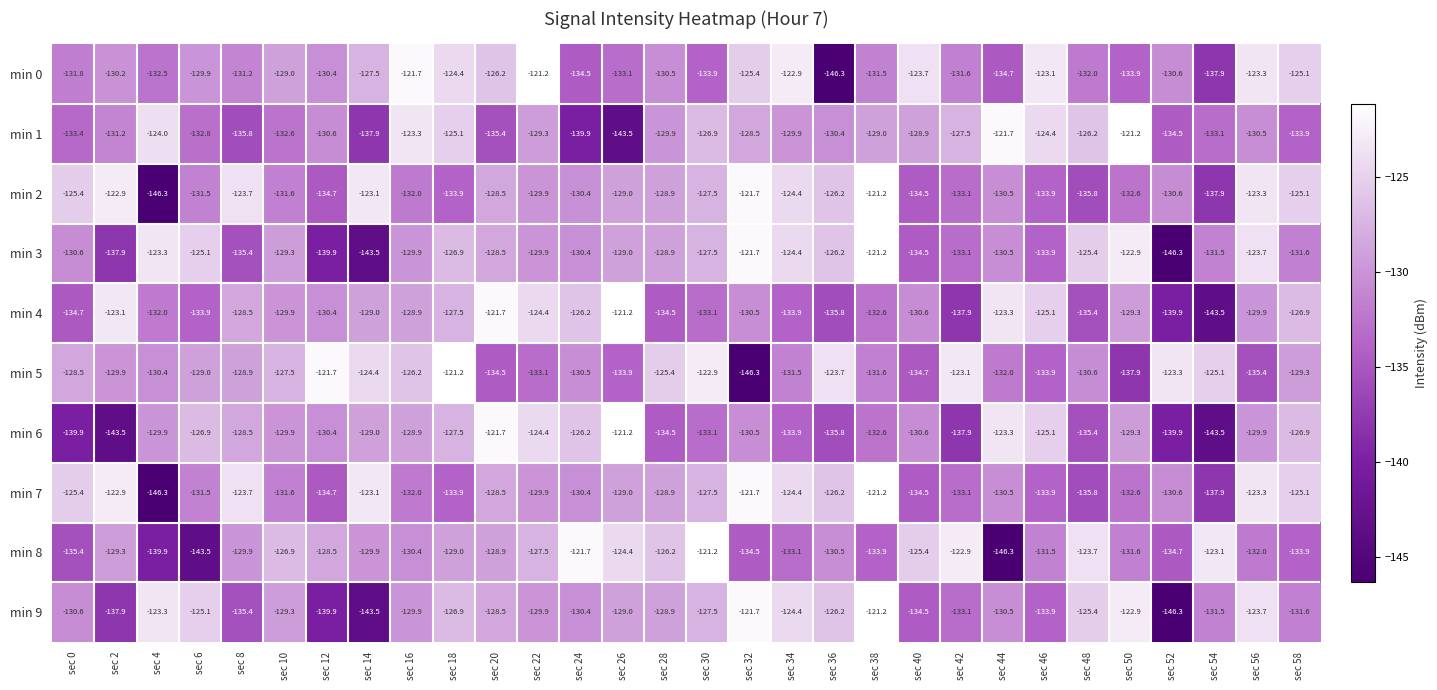

What is the minimum value shown in the chart?

-146.3